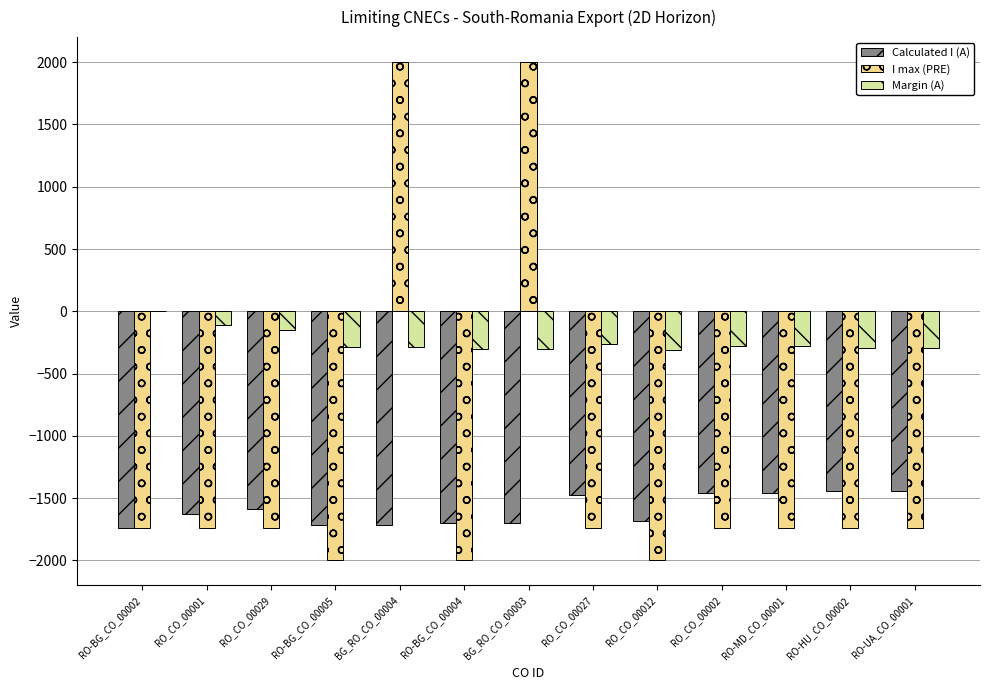

What is the maximum value shown in the chart?

2001